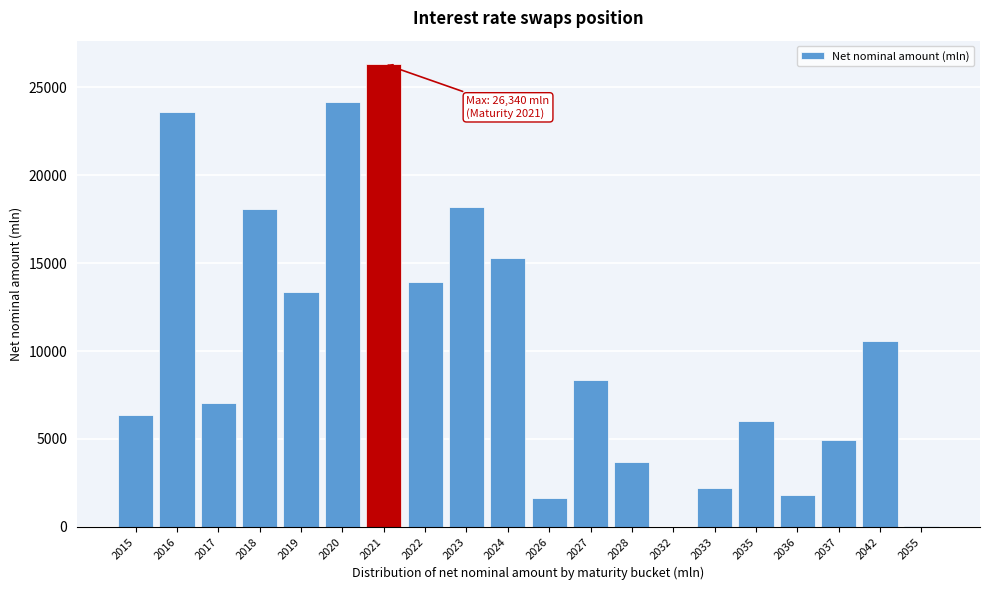

What is the change in value from 2020 to 2024?

-8874